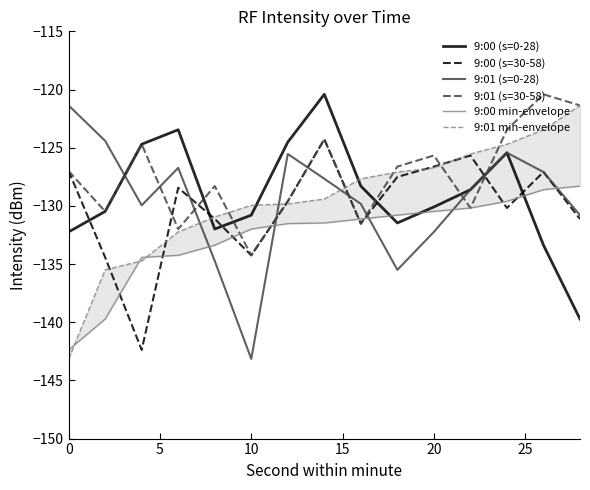

What is the total value across all series at 8?

-780.0